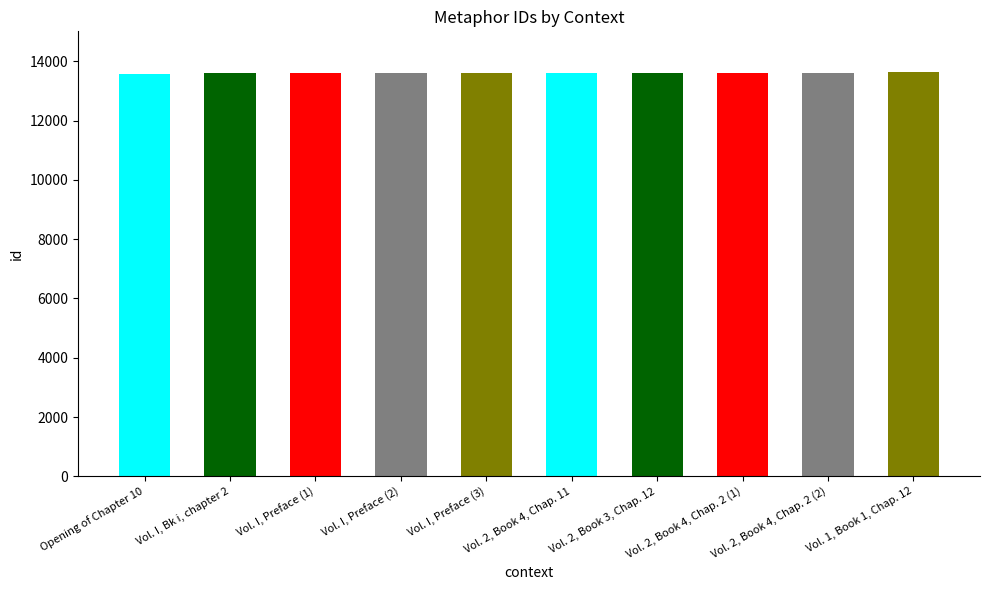

What is the minimum value shown in the chart?

13591